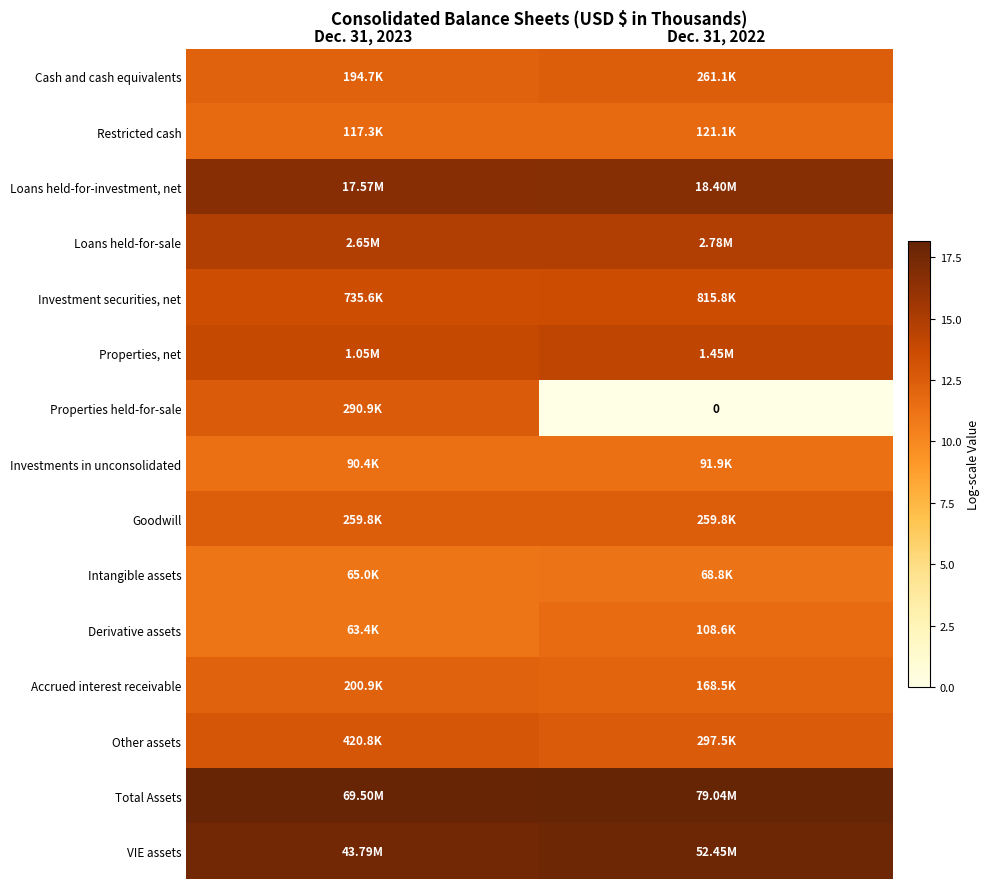

What is the sum of the Goodwill values at Dec. 31, 2022 and Dec. 31, 2023?

24.9